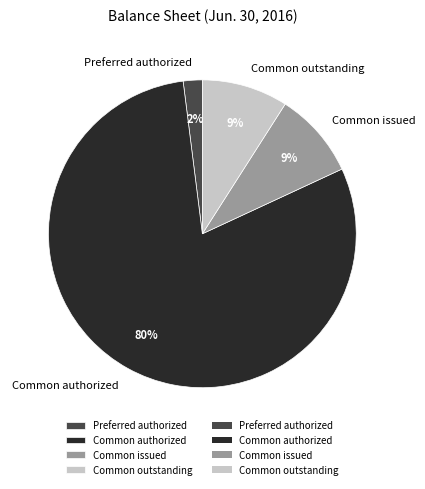

Count the number of slices in the pie.

4